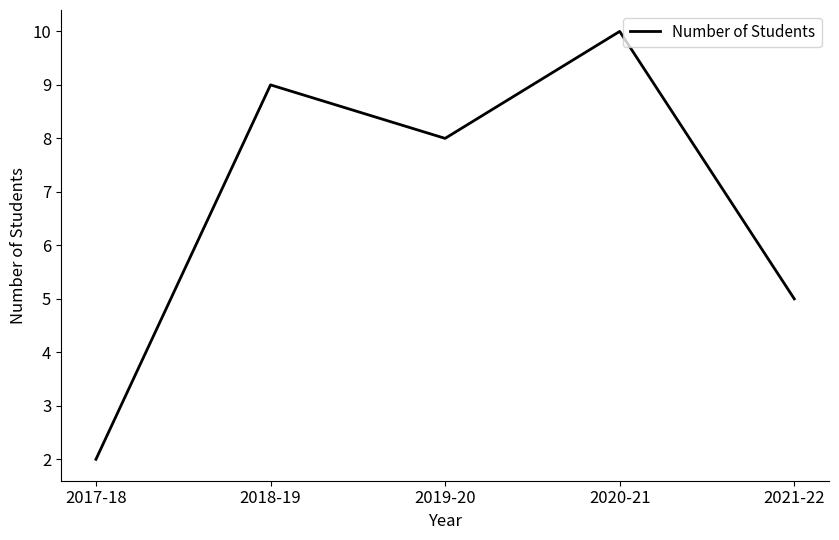

What is the difference between the values at 2017-18 and 2020-21?

8